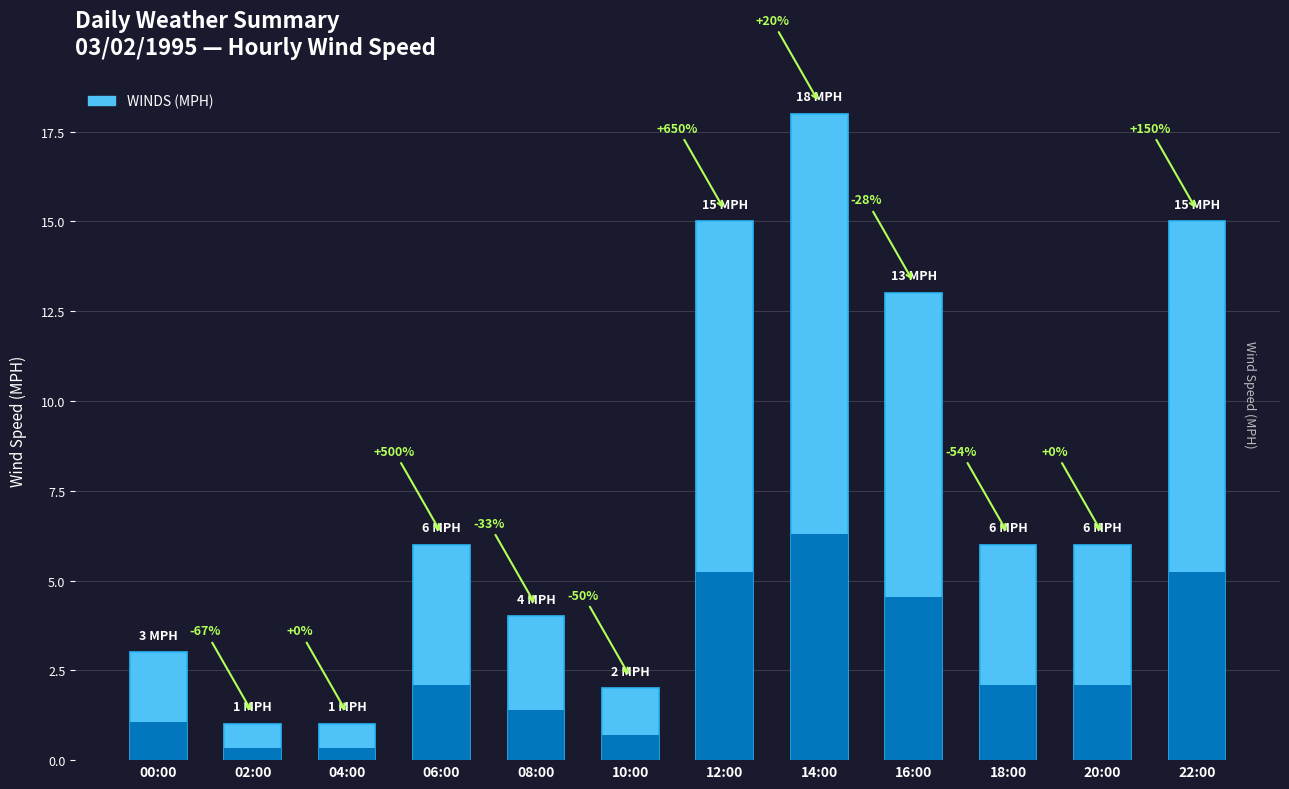

The value at 04:00 is 1. True or false?

True